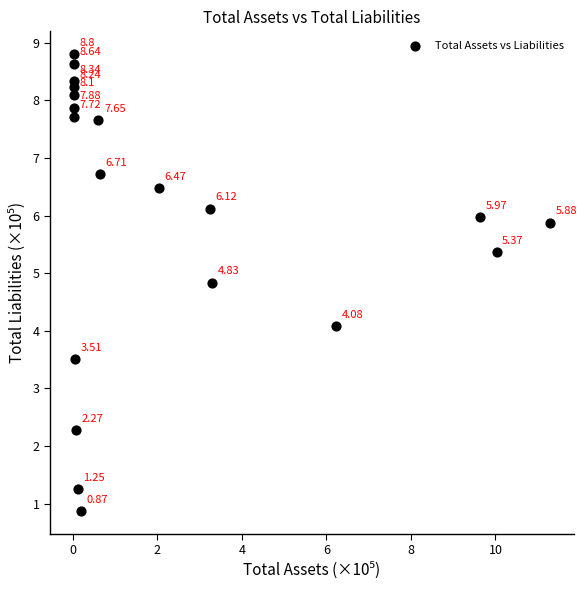

What is the range of X values (max minus min)?

11.3